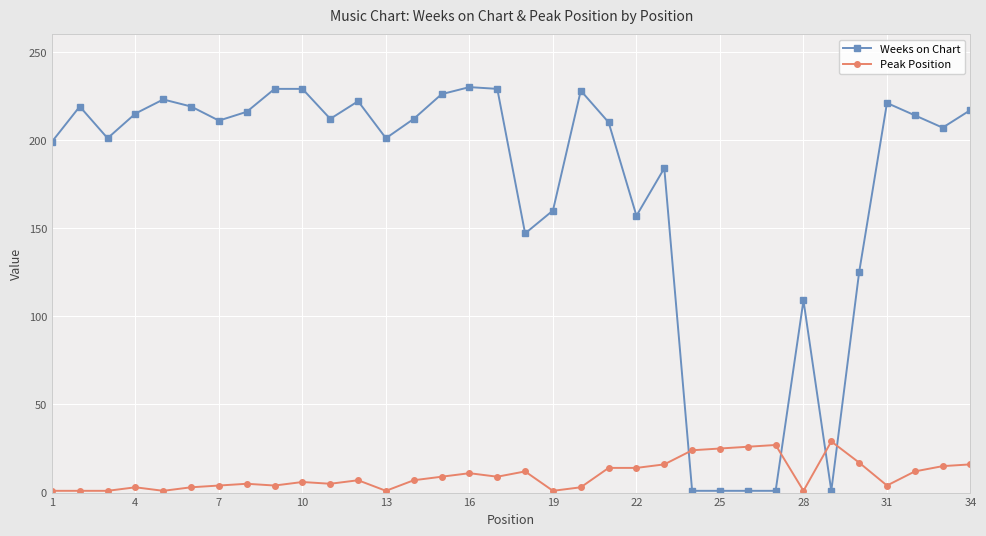

Which series has the largest total across all categories?

Weeks on Chart